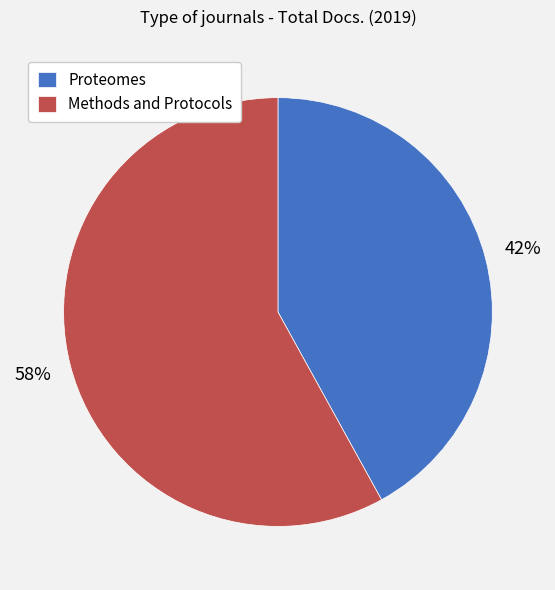

Rank the categories by value from lowest to highest.

Proteomes, Methods and Protocols